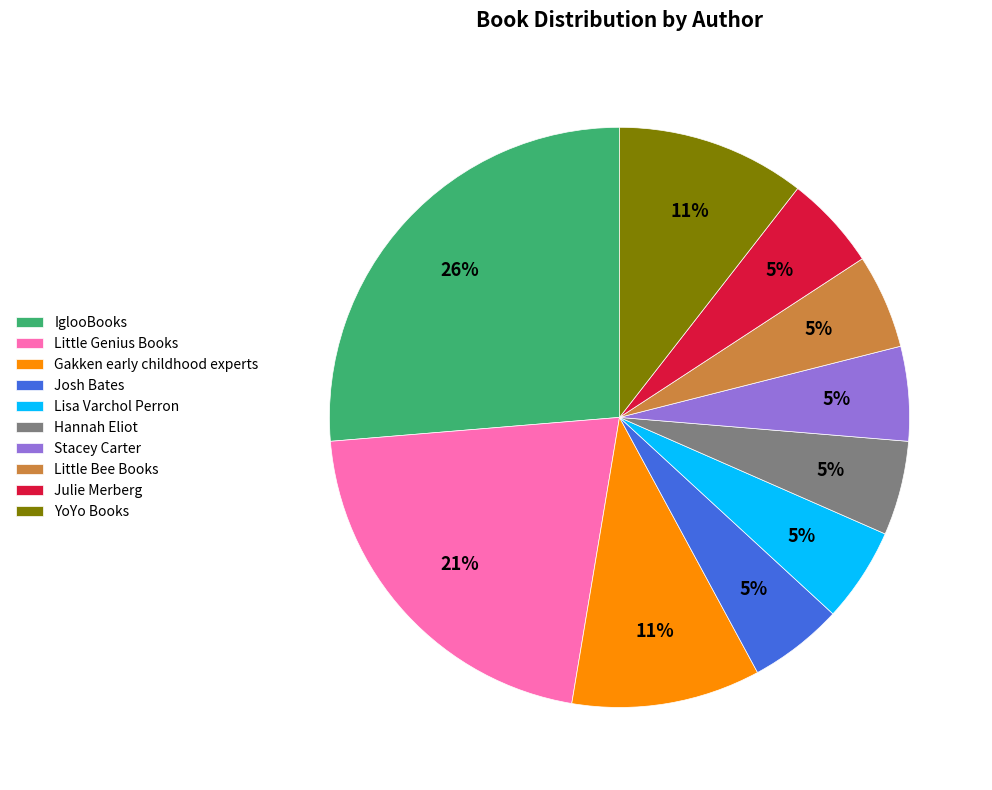

To the nearest percent, what is the average slice percentage?

10%